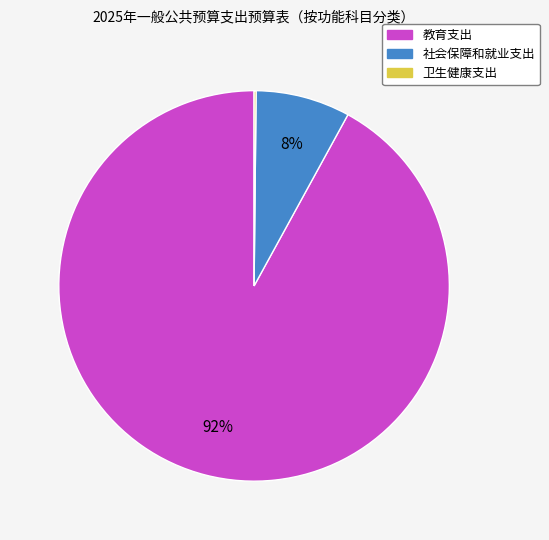

To the nearest percent, what percentage of the pie is 社会保障和就业支出?

8%